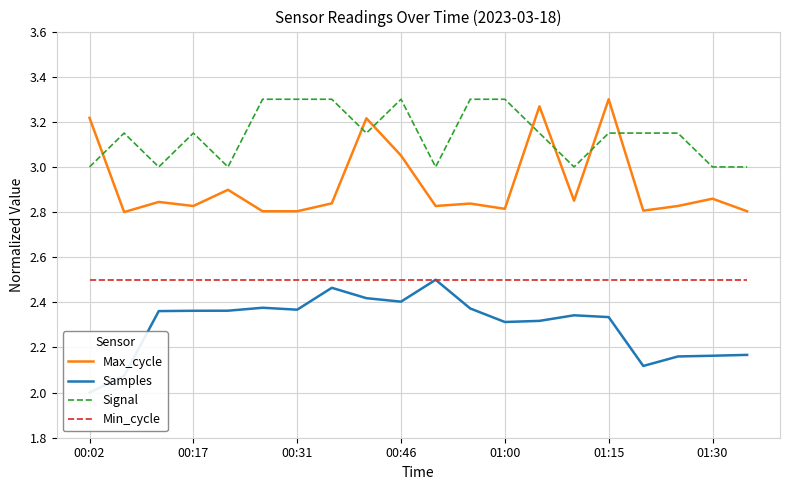

Reading left to right, what are all the values shown in this chart?

Max_cycle: 3.2	2.8	2.8	2.8	2.9	2.8	2.8	2.8	3.2	3.1	2.8	2.8	2.8	3.3	2.9	3.3	2.8	2.8	2.9	2.8
Samples: 2.0	2.1	2.4	2.4	2.4	2.4	2.4	2.5	2.4	2.4	2.5	2.4	2.3	2.3	2.3	2.3	2.1	2.2	2.2	2.2
Signal: 3.0	3.1	3.0	3.1	3.0	3.3	3.3	3.3	3.1	3.3	3.0	3.3	3.3	3.1	3.0	3.1	3.1	3.1	3.0	3.0
Min_cycle: 2.5	2.5	2.5	2.5	2.5	2.5	2.5	2.5	2.5	2.5	2.5	2.5	2.5	2.5	2.5	2.5	2.5	2.5	2.5	2.5